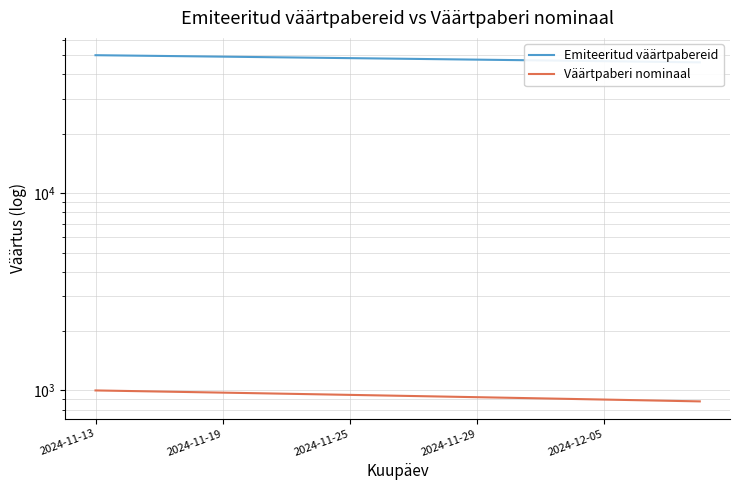

Between 6 and 17, which series saw the biggest shift?

Emiteeritud väärtpabereid